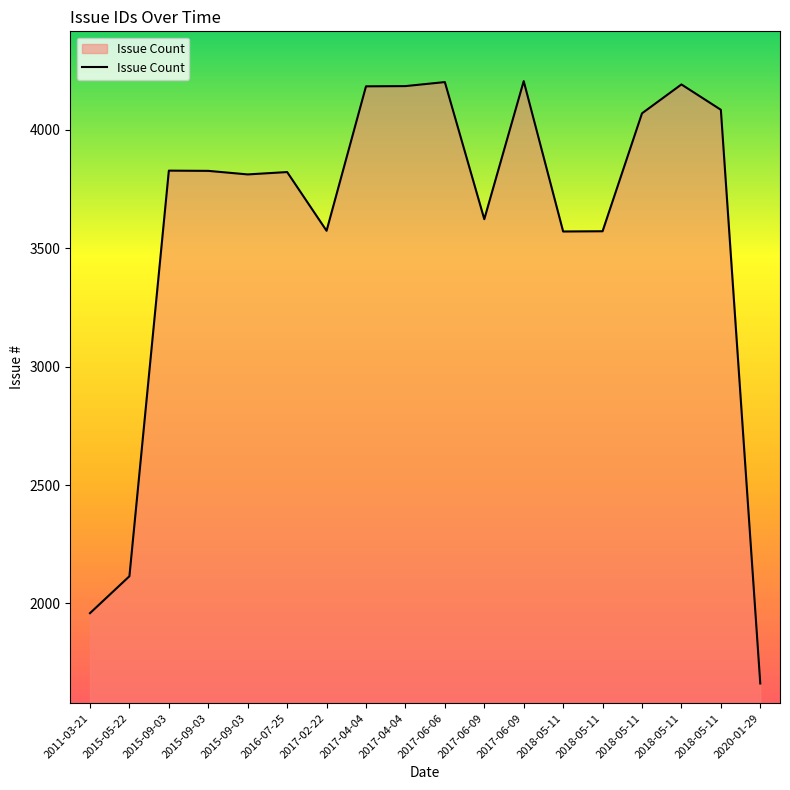

The chart shows a value of 2115 at 2015-05-22. True or false?

True